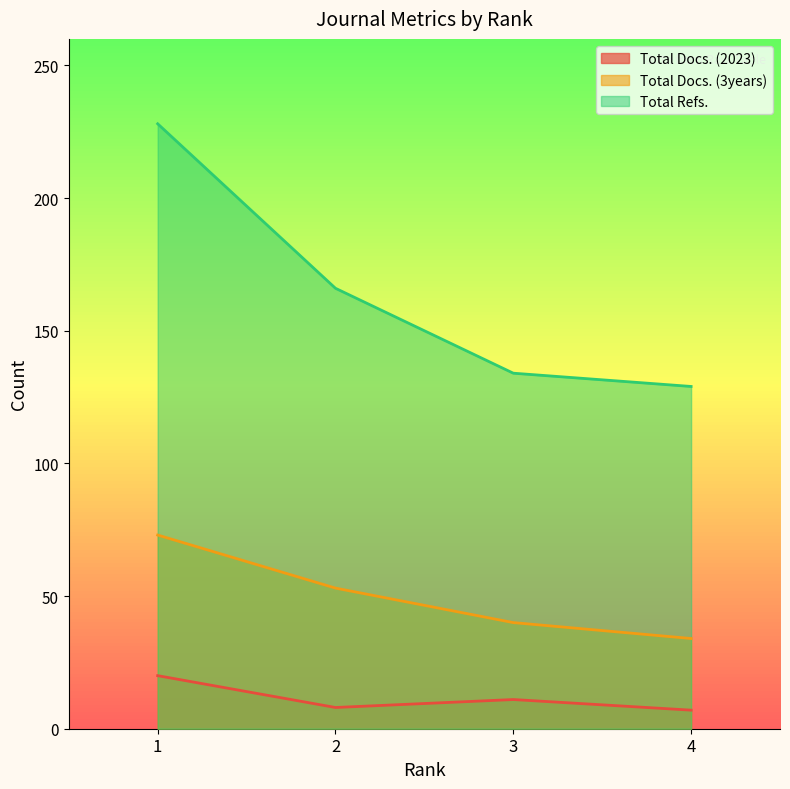

The Total Docs. (3years) series shows 40 at 3. True or false?

True